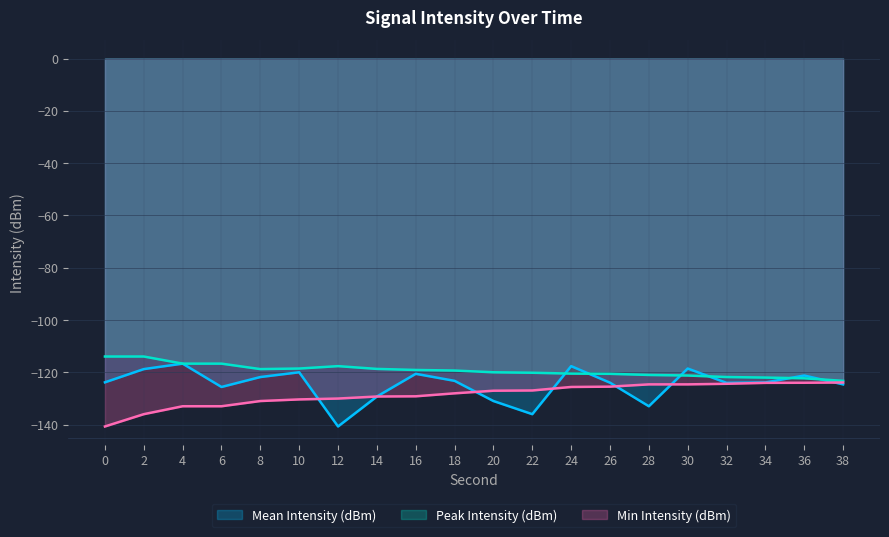

What is the value of the Peak Intensity (dBm) point at the 17th from the left?

-121.8